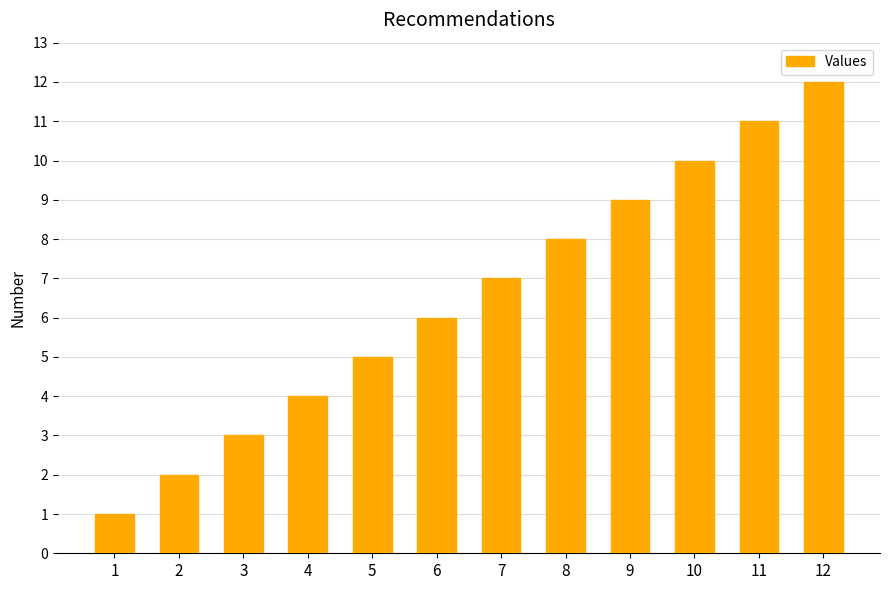

What is the ratio of the value at 9 to the value at 2?

4.5